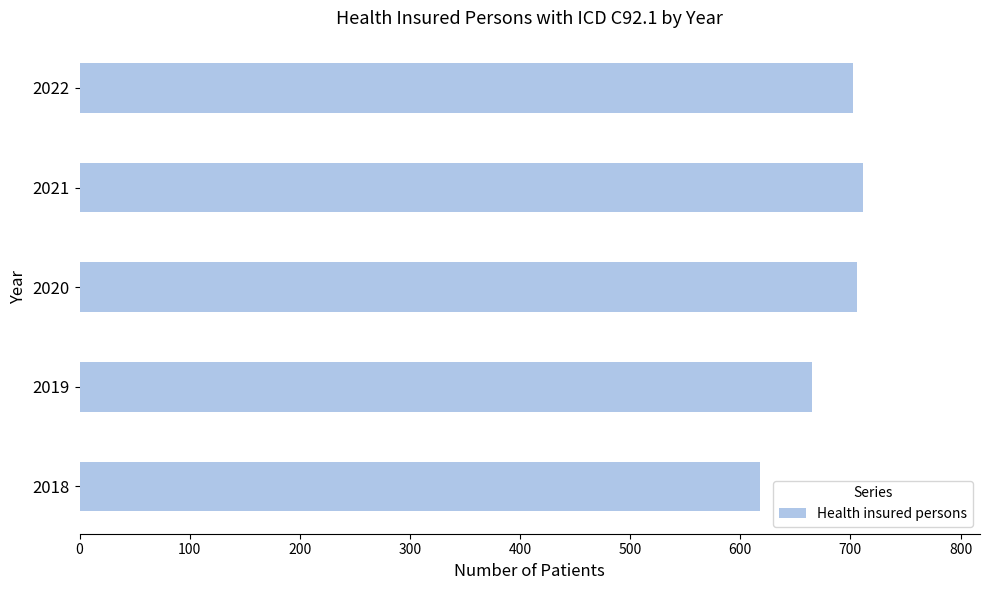

True or false: the data shows 702 at 2022.

True